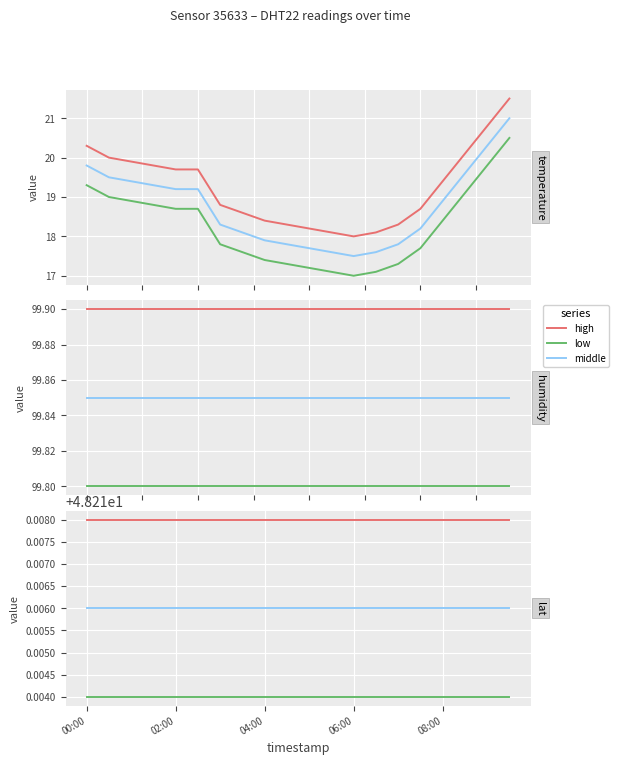

Is this an area chart (filled region under the line)?

No